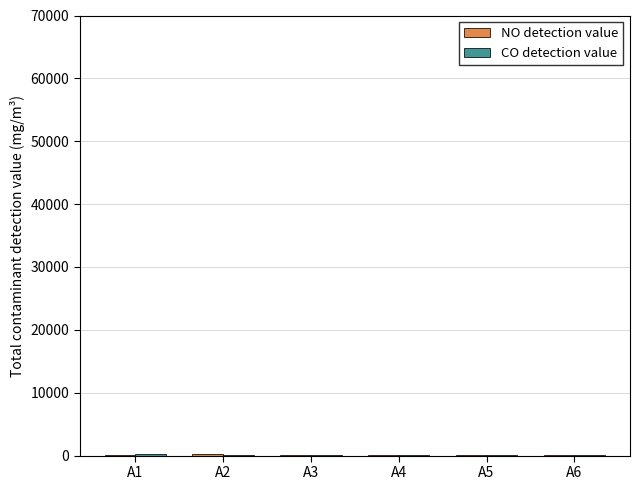

What is the maximum value shown in the chart?

187